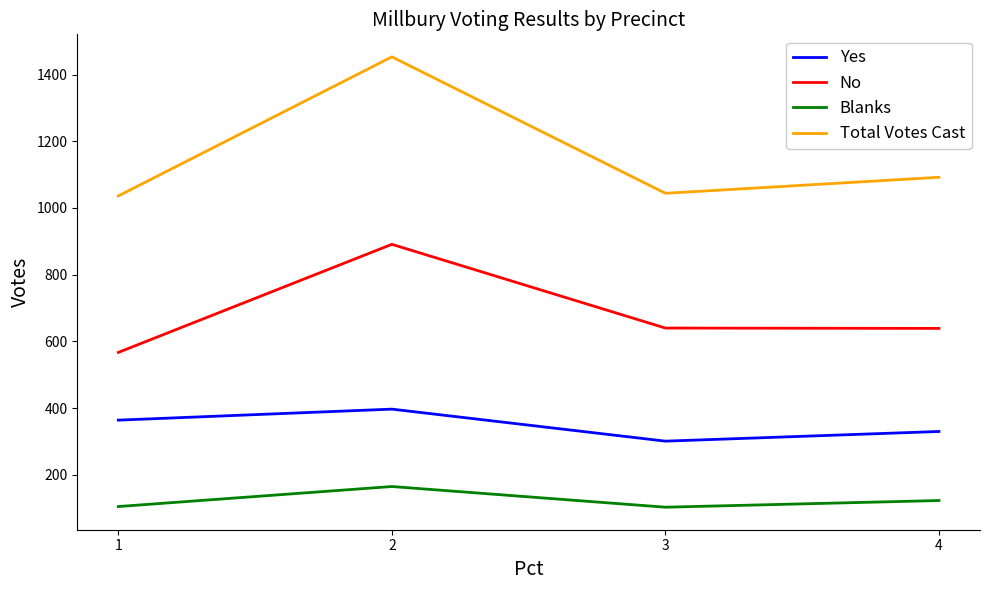

How many lines are shown in the chart?

4